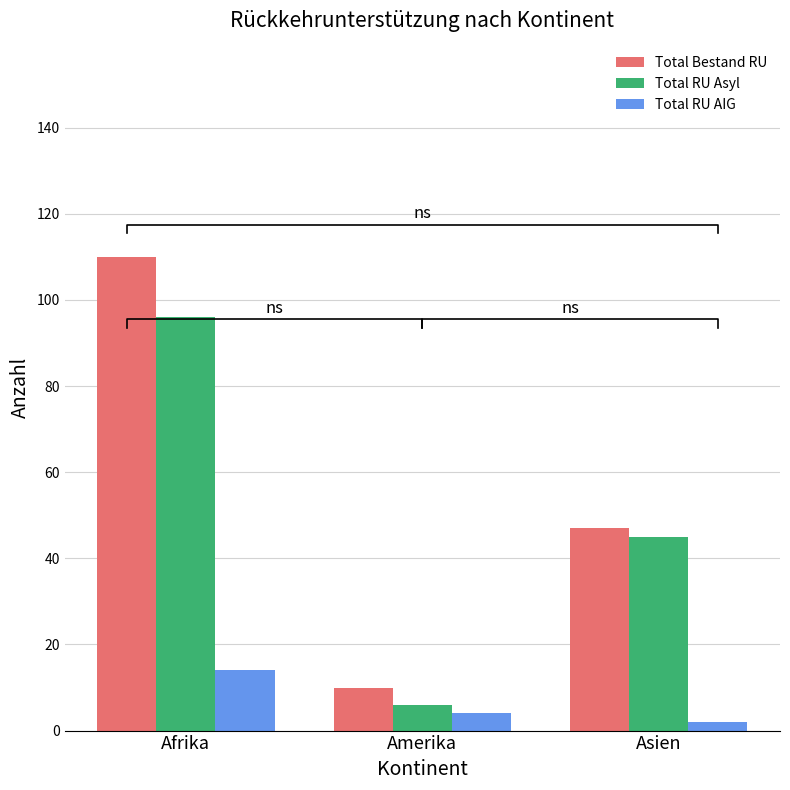

What is the label of the 3rd bar from the left?

Asien